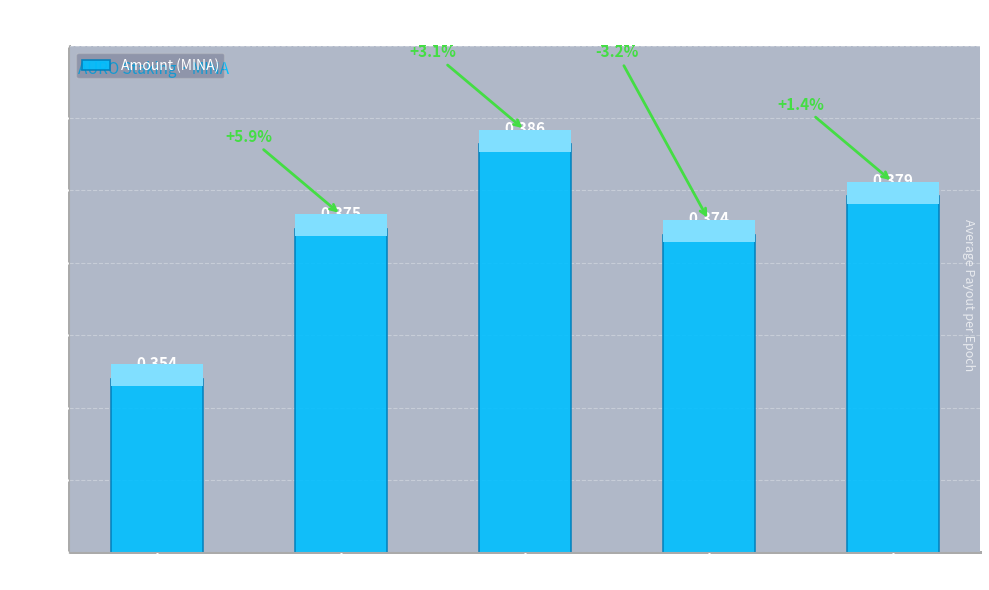

True or false: the data shows 0.5 at Epoch 74.

False